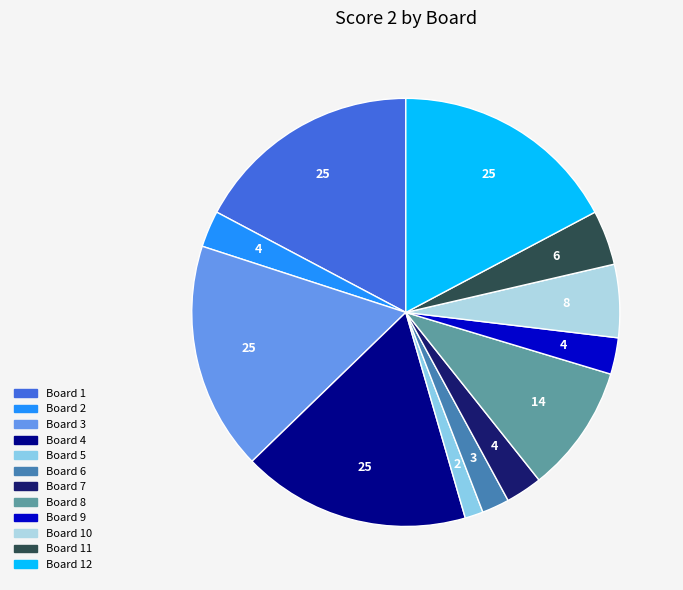

How many slices are in this pie chart?

12